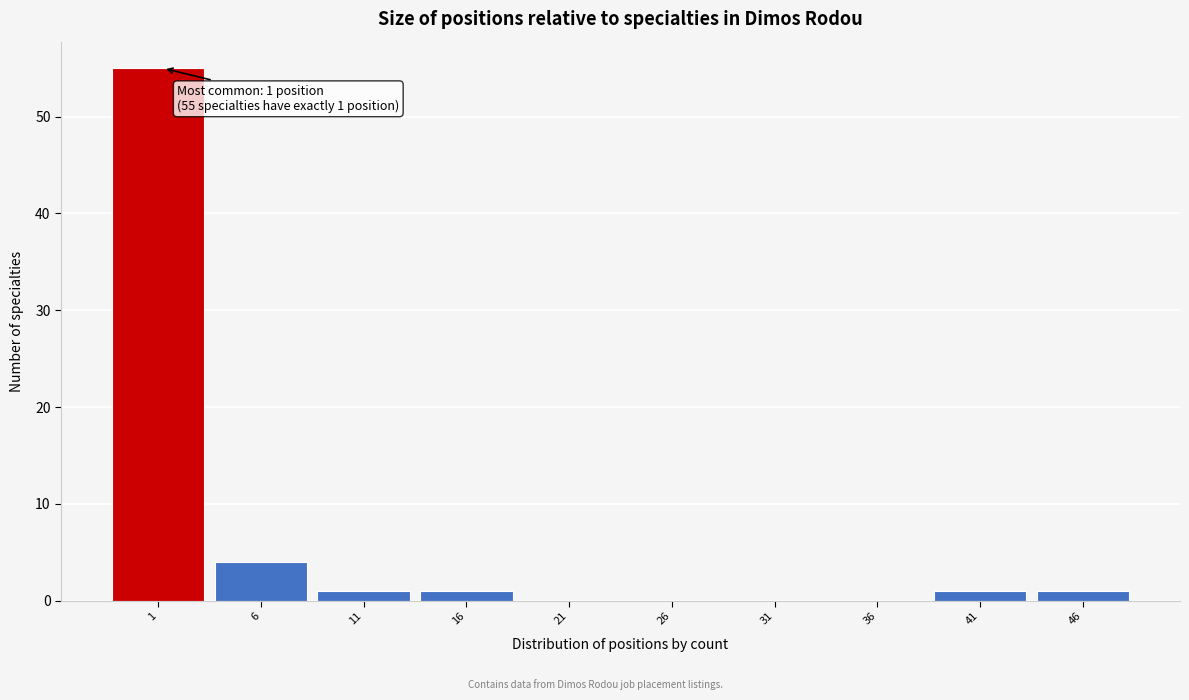

Reading left to right, transcribe all the data shown in this chart.

1=55	6=4	11=1	16=1	21=0	26=0	31=0	36=0	41=1	46=1